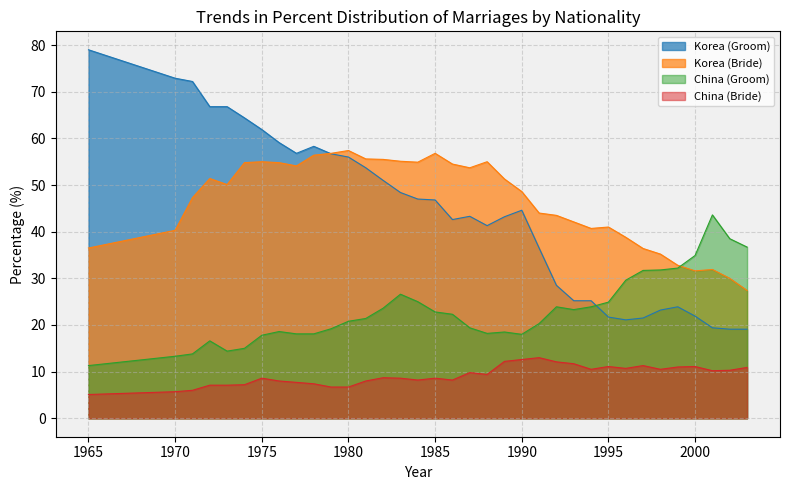

What is the highest value of the China (Bride) series?

13.0